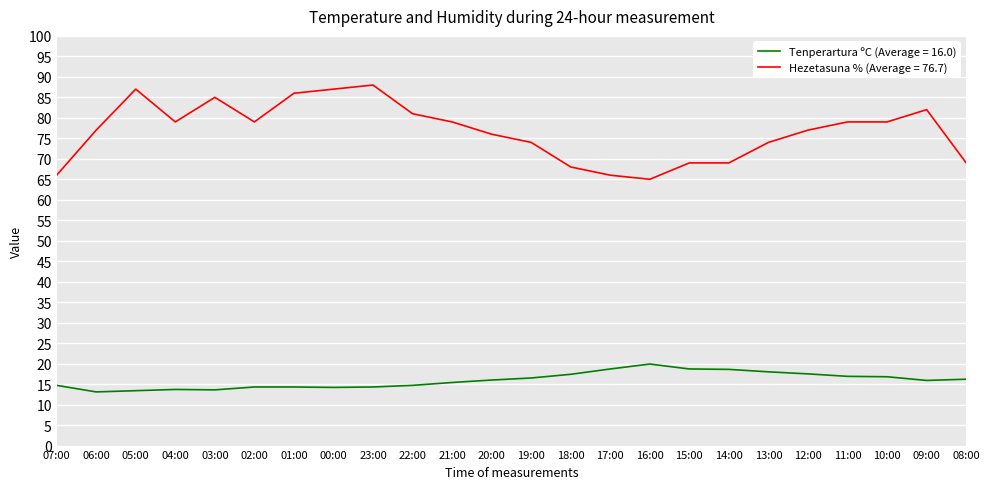

What is the maximum value shown in the chart?

88.0